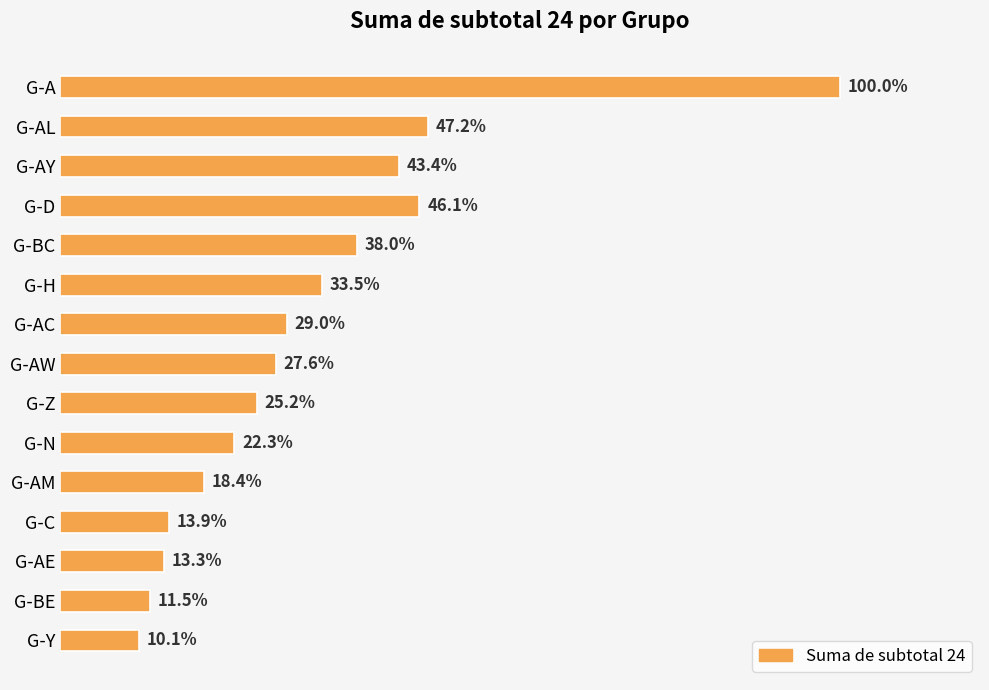

Are the bars horizontal?

Yes